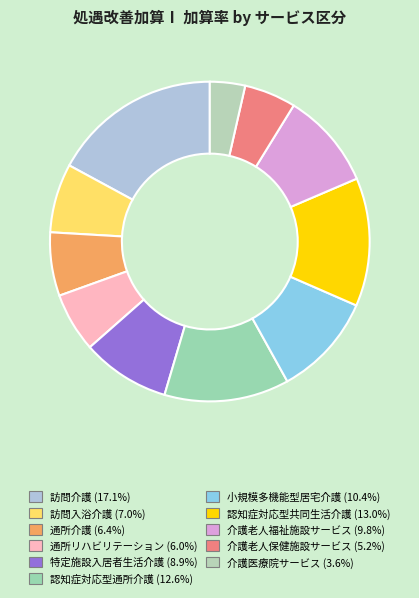

Is there a majority slice in this chart?

No